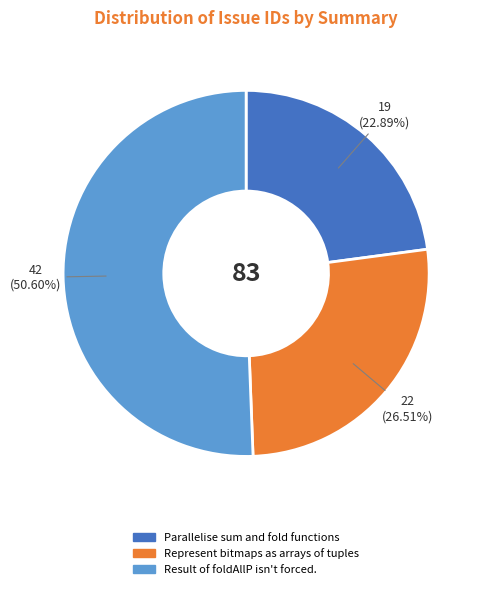

Count the number of slices in the pie.

3